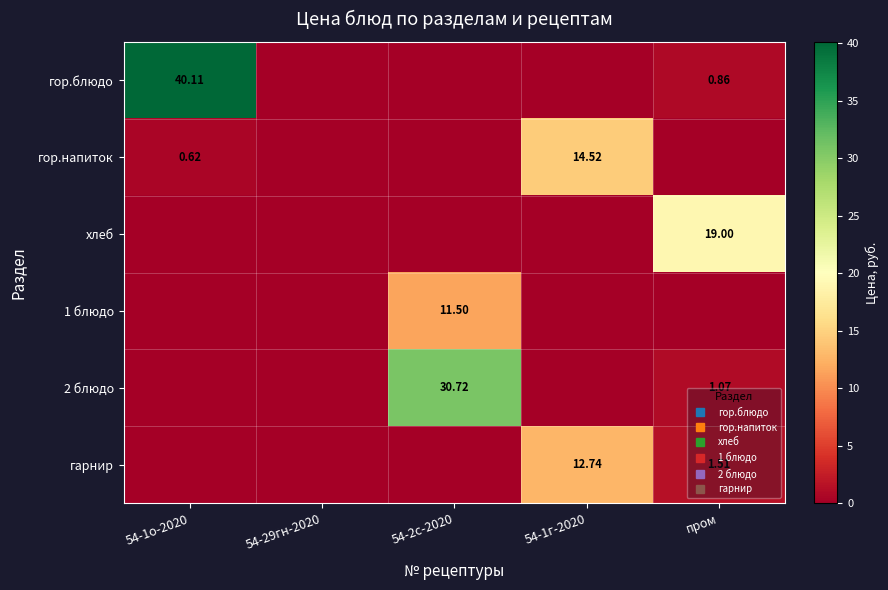

Which series has the largest range (max minus min)?

гор.блюдо